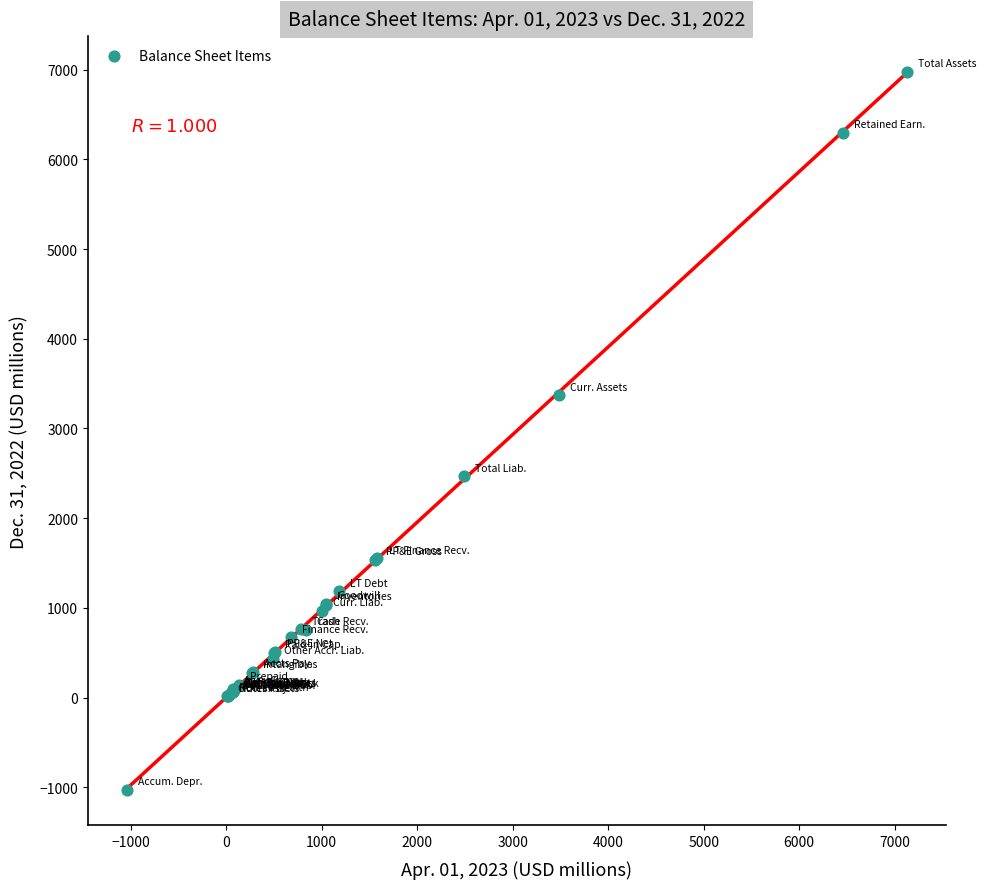

What Y value in the scatter plot is closest to 2974?

3368.9